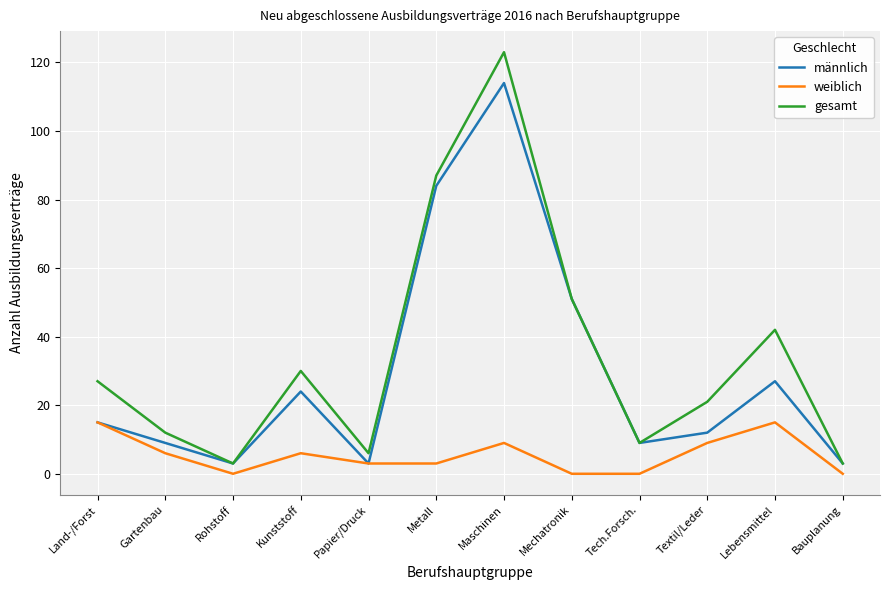

At which category is the sum across all series the highest?

Maschinen